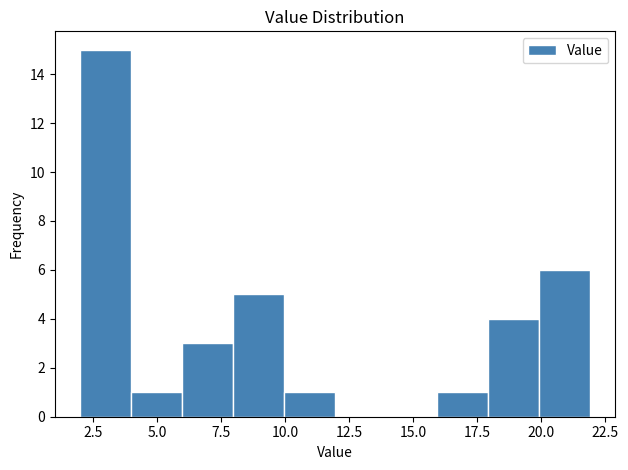

Read against the x-axis, roughly where is the centre of the tallest bar?

3.0